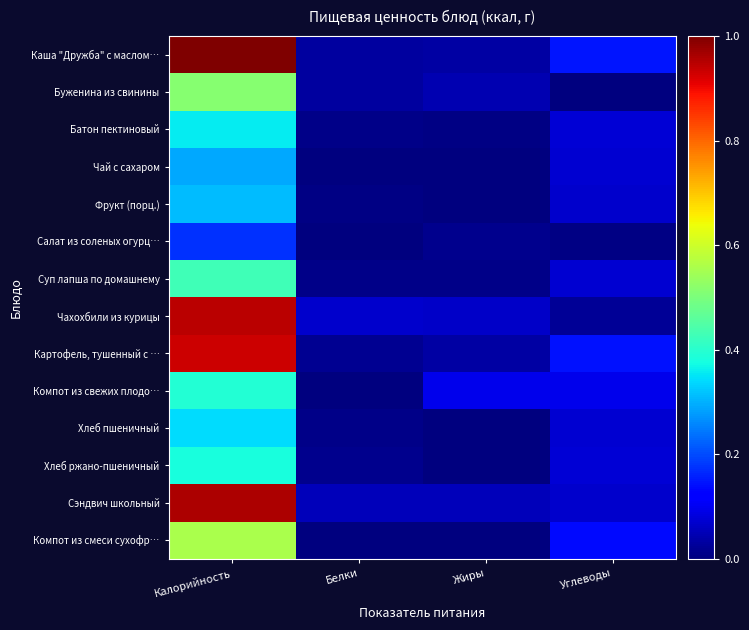

Between Белки and Жиры, which is larger?

Жиры